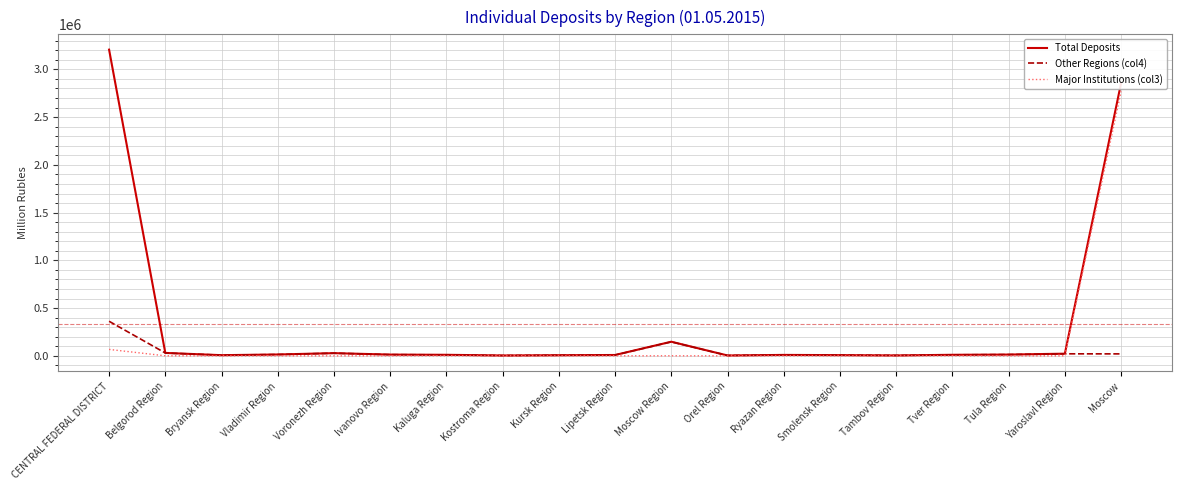

Is the value of Other Regions (col4) at Kostroma Region greater than the value of Total Deposits at Moscow Region?

No